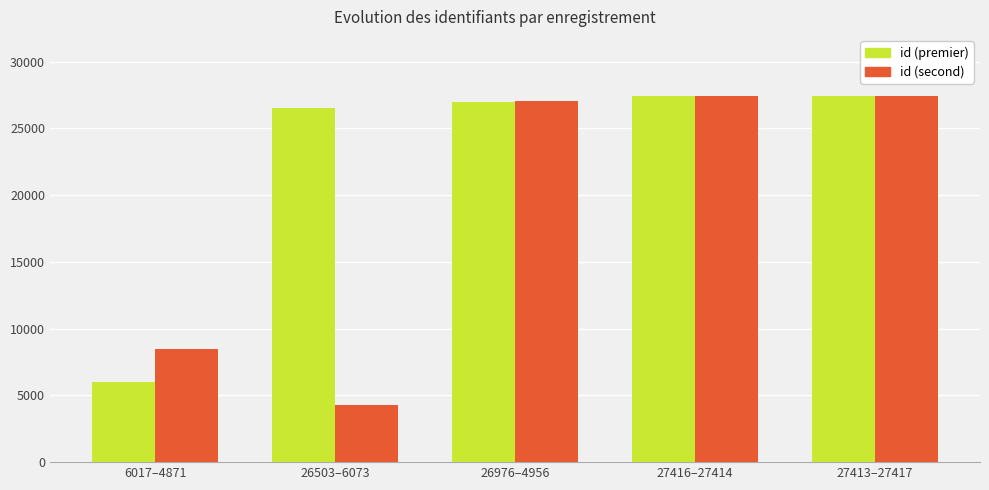

At which label is id (second) closest to 15838?

6017–4871